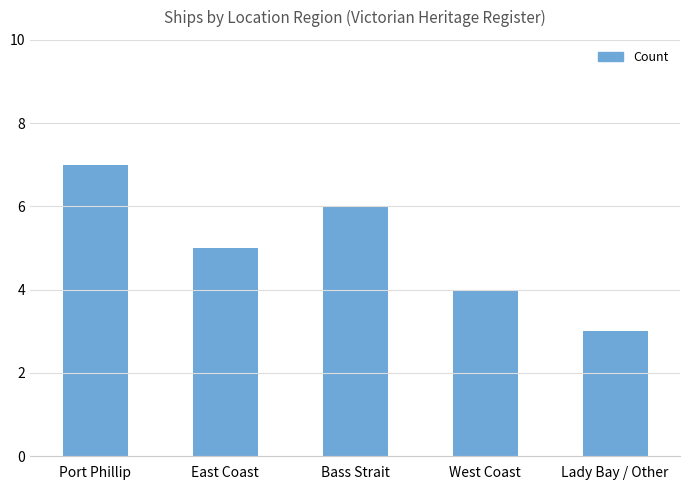

What is the average value?

5